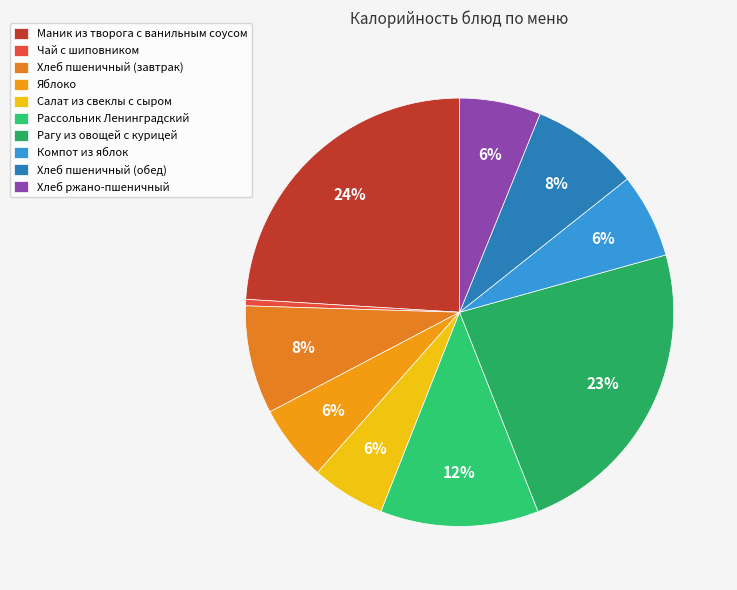

Is the sum of Хлеб пшеничный (обед) and Маник из творога с ванильным соусом greater than half?

No